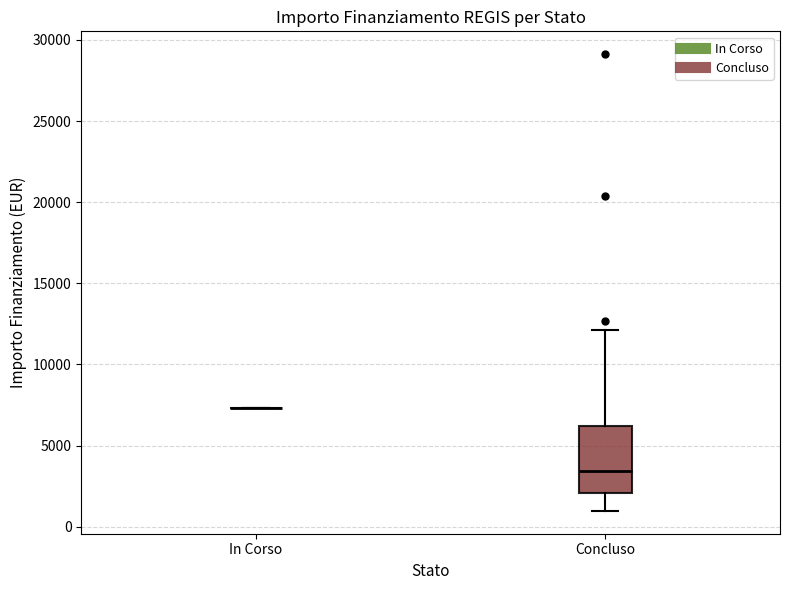

Reading left to right, transcribe this box plot: for each box, give where its median line is, the range the box spans, and where its two whiskers end, as read against the y-axis. The values are not printed on the chart, so give them approximately, as read against the axis.

In Corso: box collapsed to a line at 7500, whiskers 7500 to 7500
Concluso: median 3500, box 2000 to 6000, whiskers 1000 to 12000